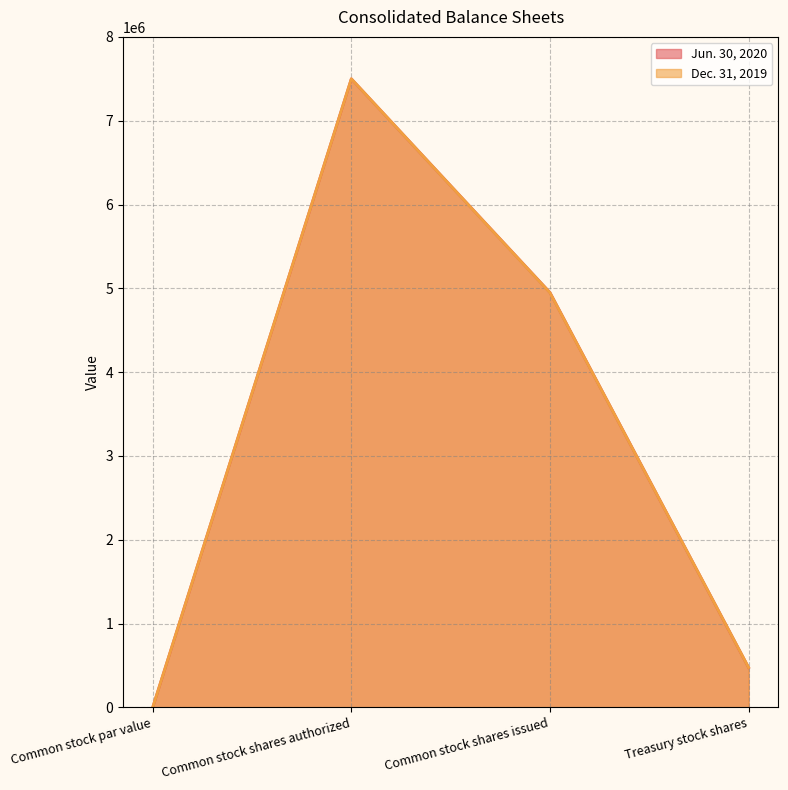

Rank the series by their average value, from highest to lowest.

Jun. 30, 2020, Dec. 31, 2019